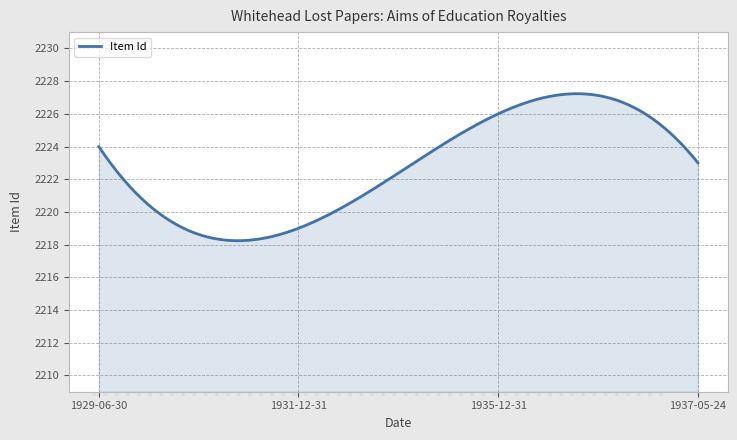

What is the greatest value displayed?

2227.2